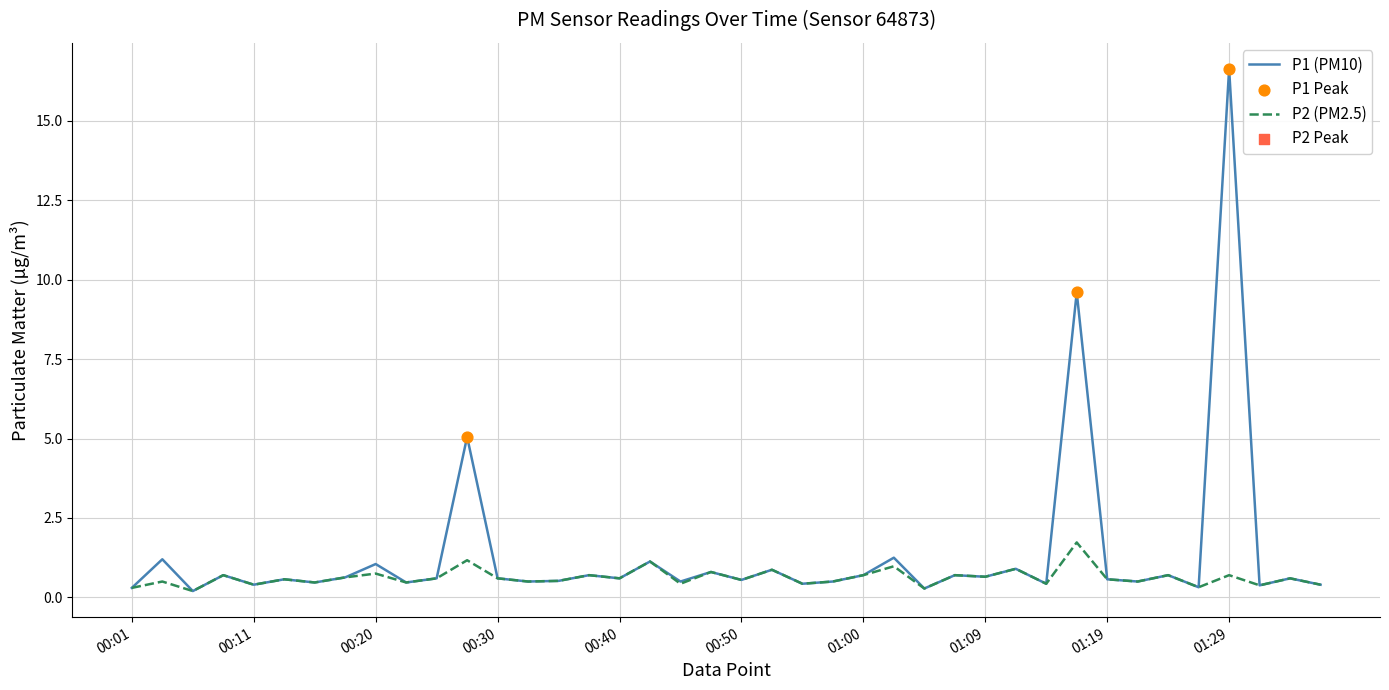

Which series has the largest range (max minus min)?

P1 (PM10)